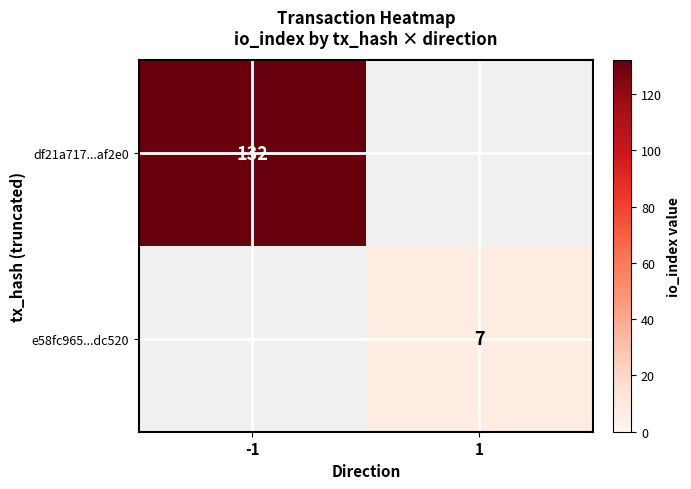

The e58fc965...dc520 series shows 9 at 1. True or false?

False